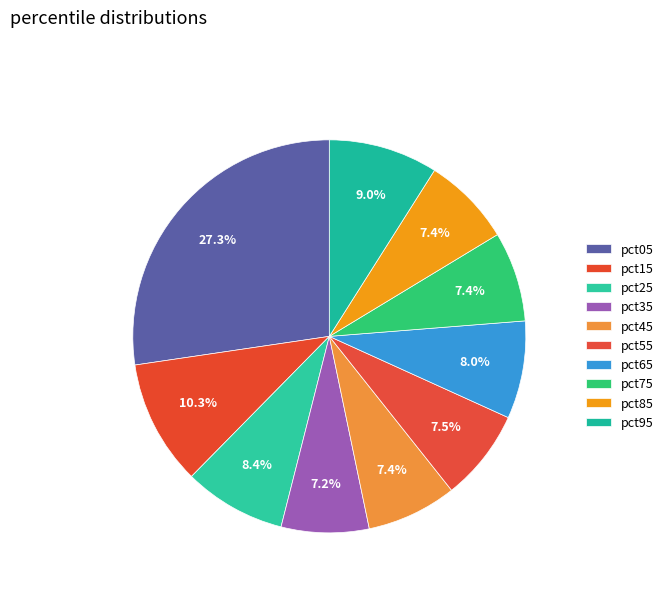

How many segments does this pie chart have?

10